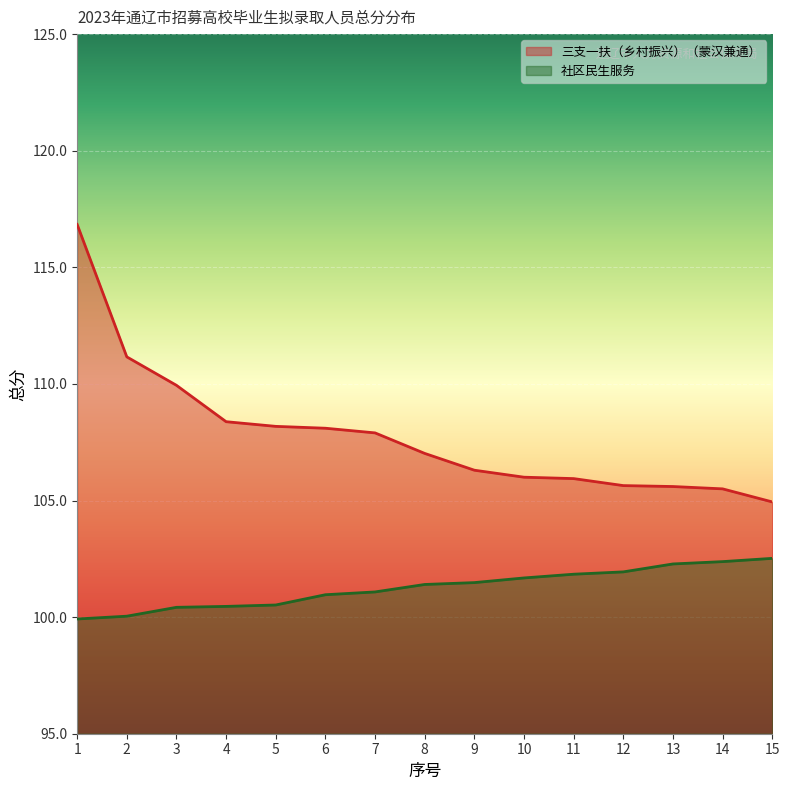

What are all the series names shown in the legend?

三支一扶（乡村振兴）（蒙汉兼通）, 社区民生服务